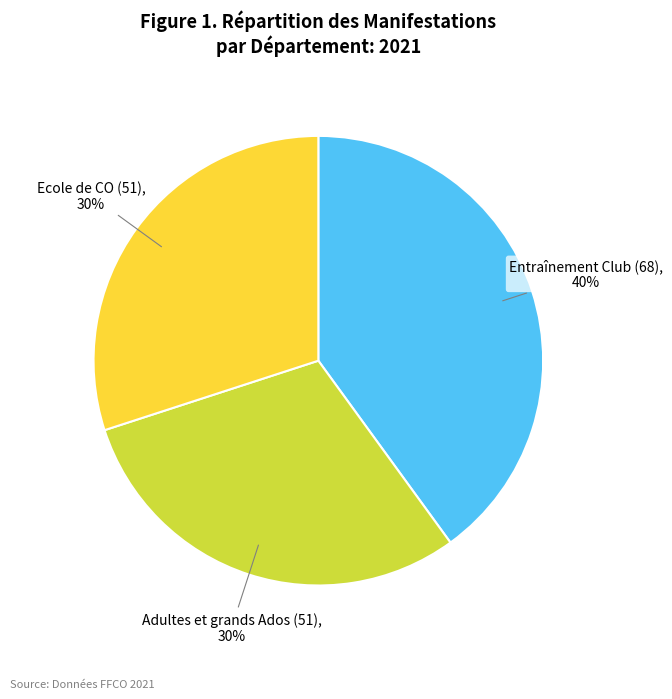

Is there any slice that represents more than half of the pie?

No